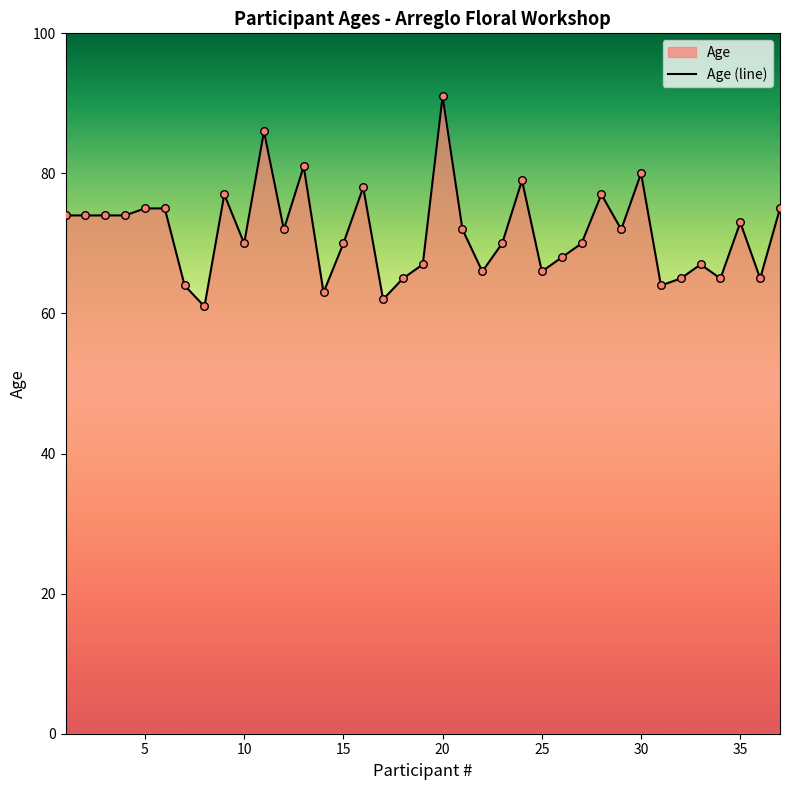

The value at 20 is 91. True or false?

True